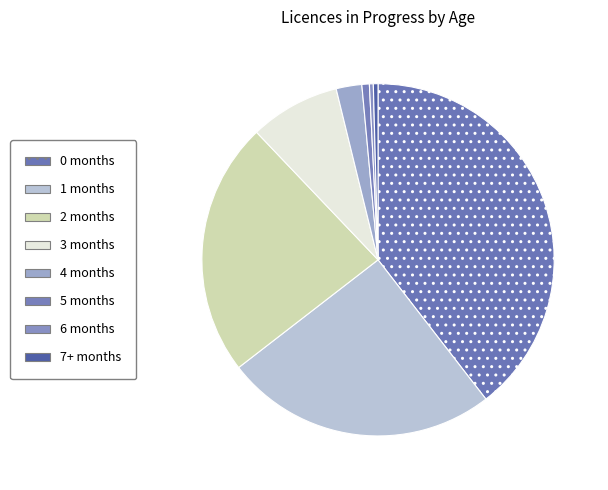

Count the number of slices in the pie.

8